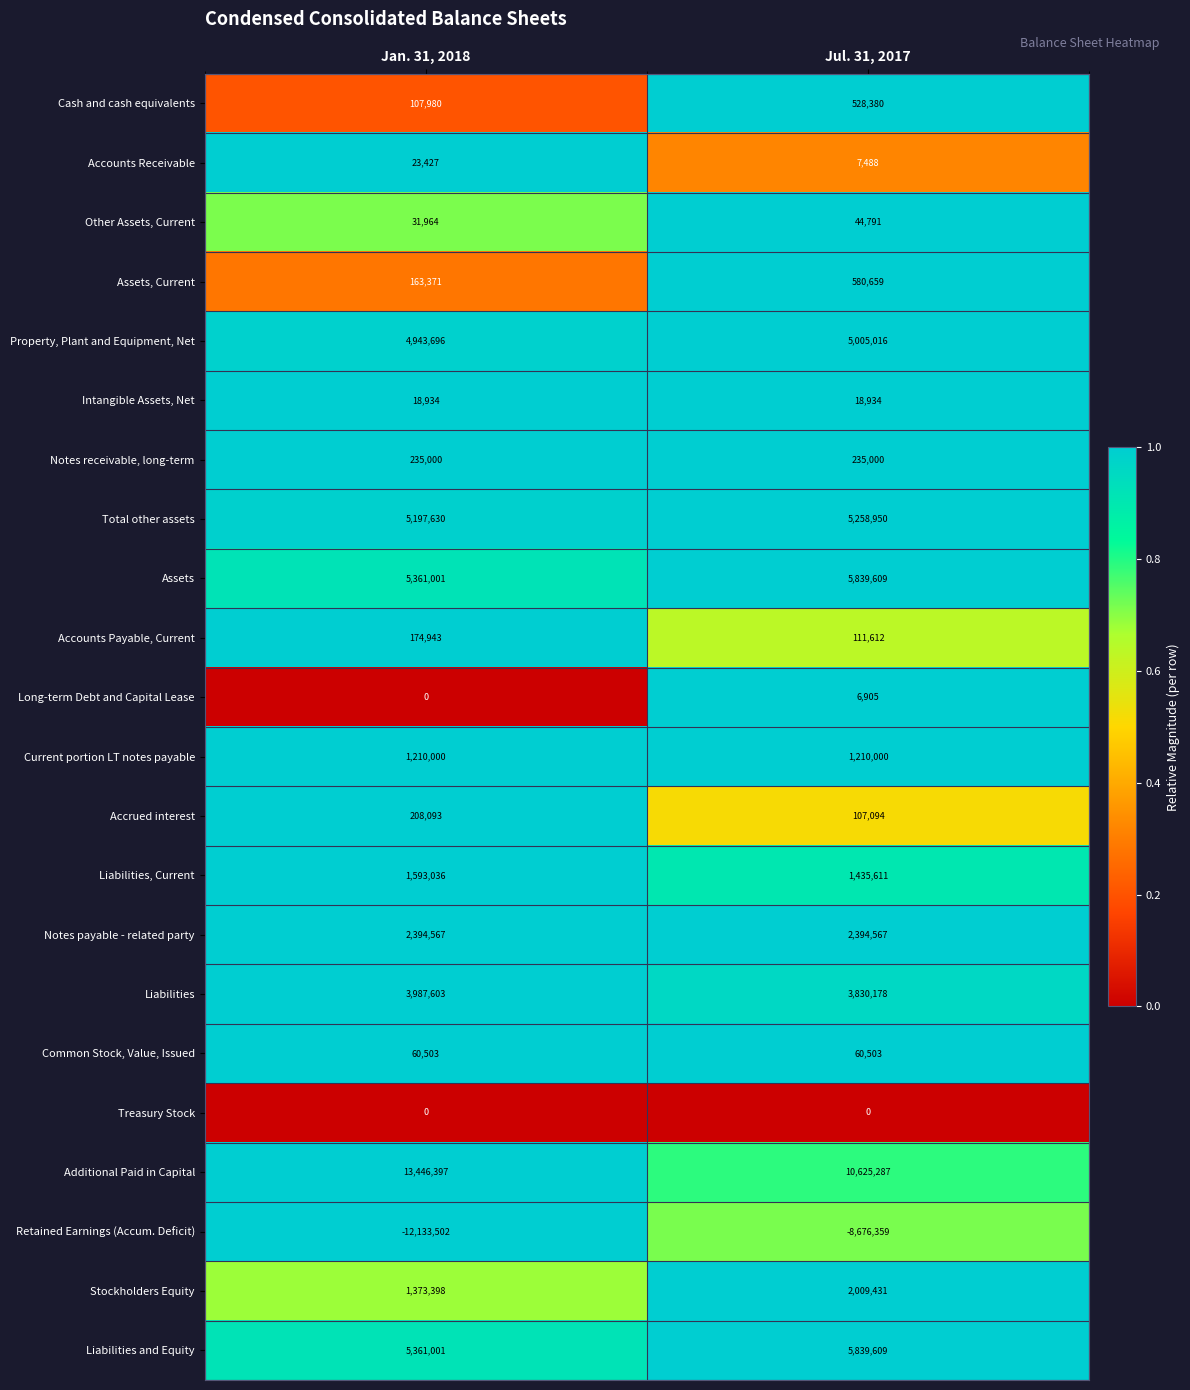

What is the average value of the Retained Earnings (Accum. Deficit) series?

-10404930